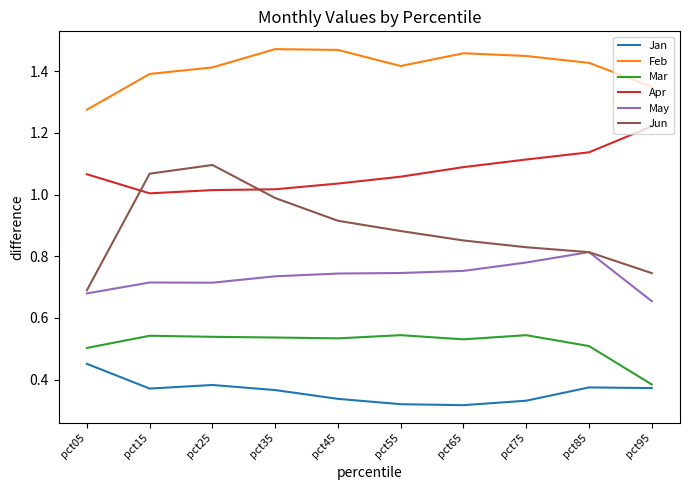

True or false: Feb has more than 1 points higher than both neighbors.

True